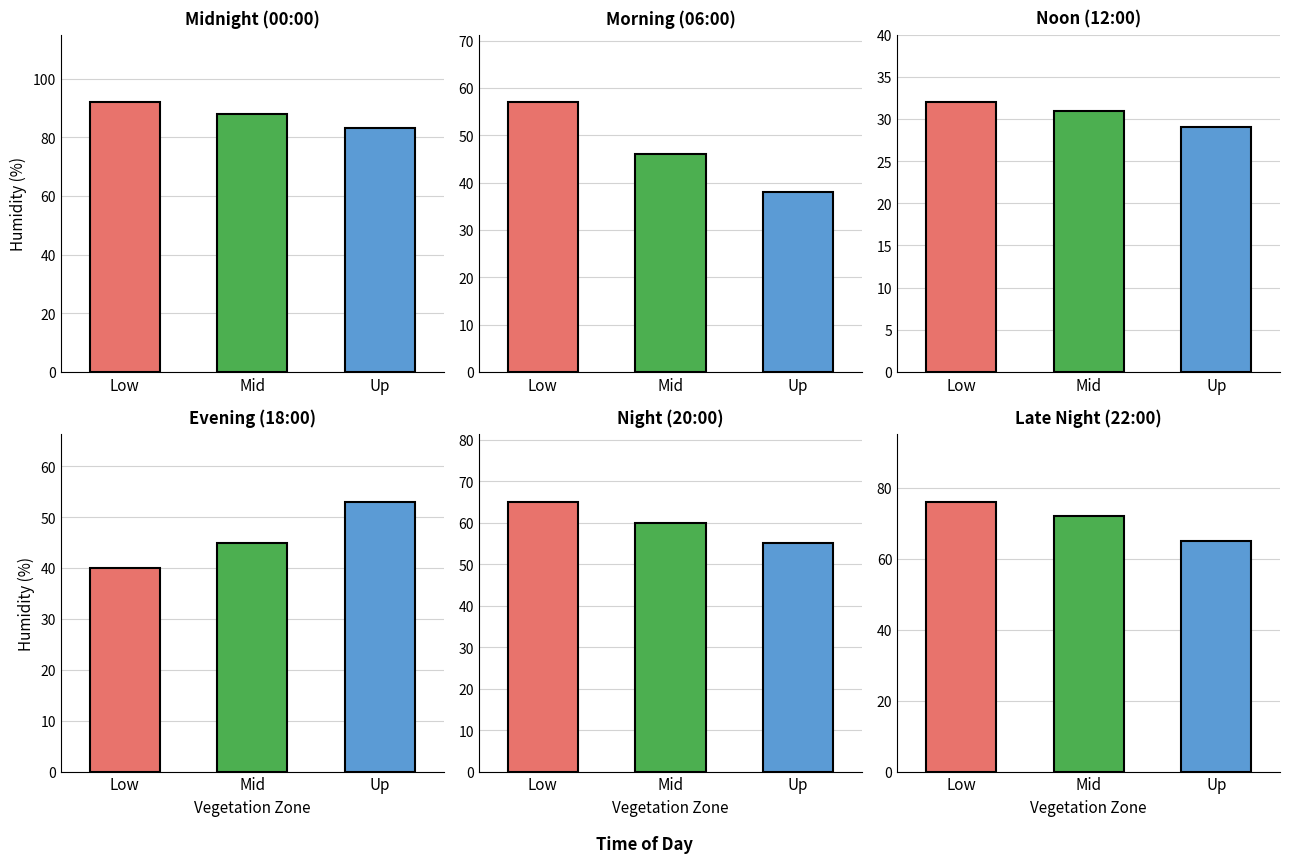

Does the chart contain stacked bars?

No